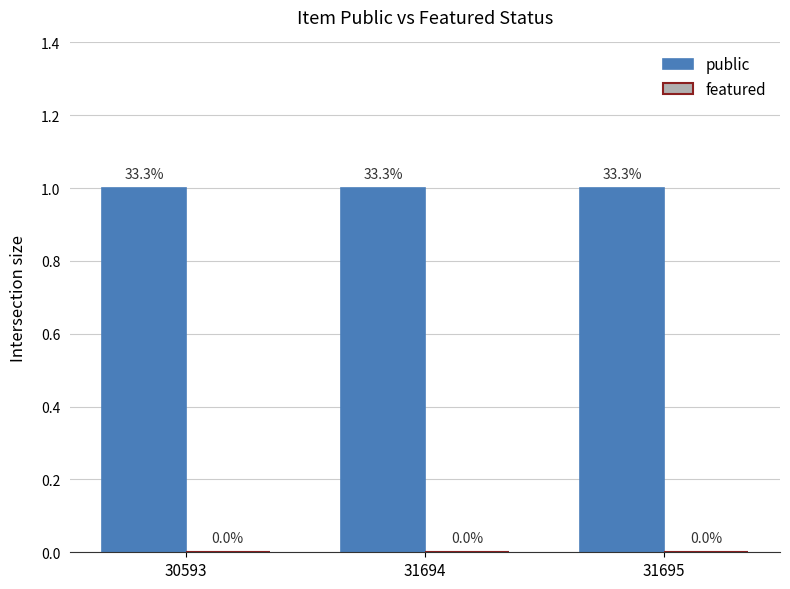

At which label does featured reach its minimum?

30593